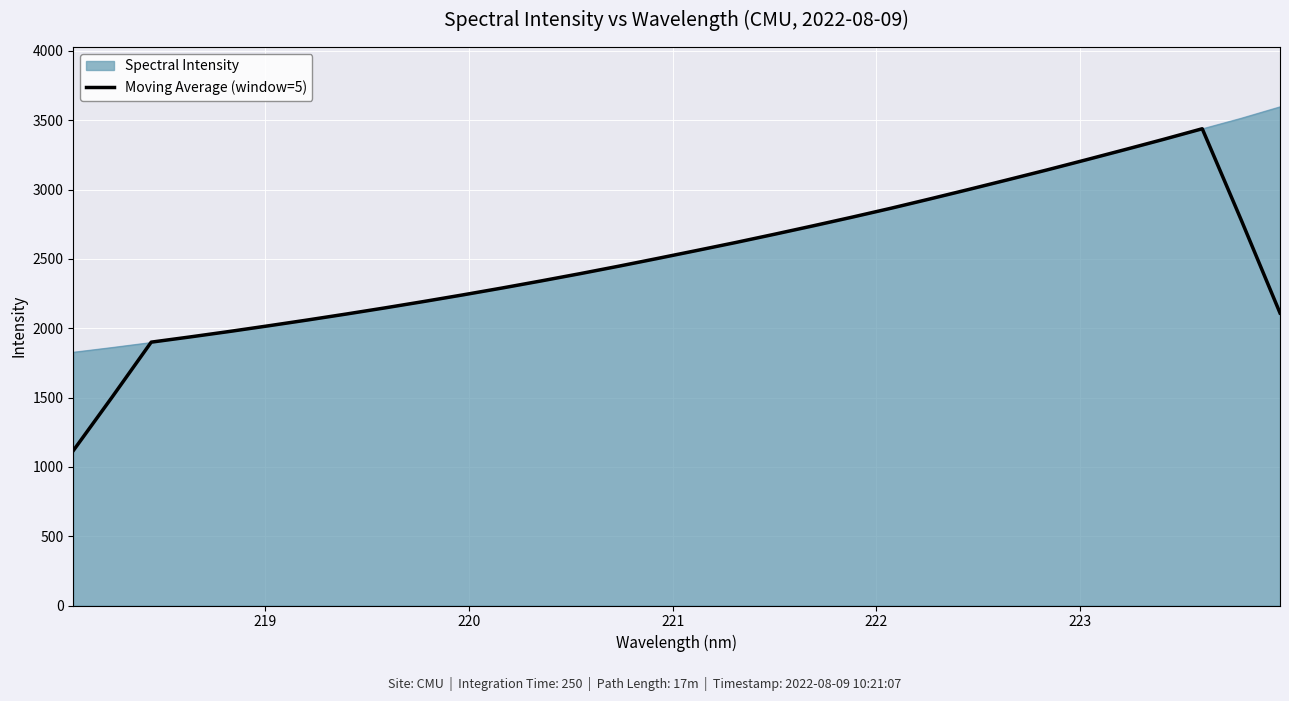

Which series has the widest spread of values?

Moving Average (window=5)